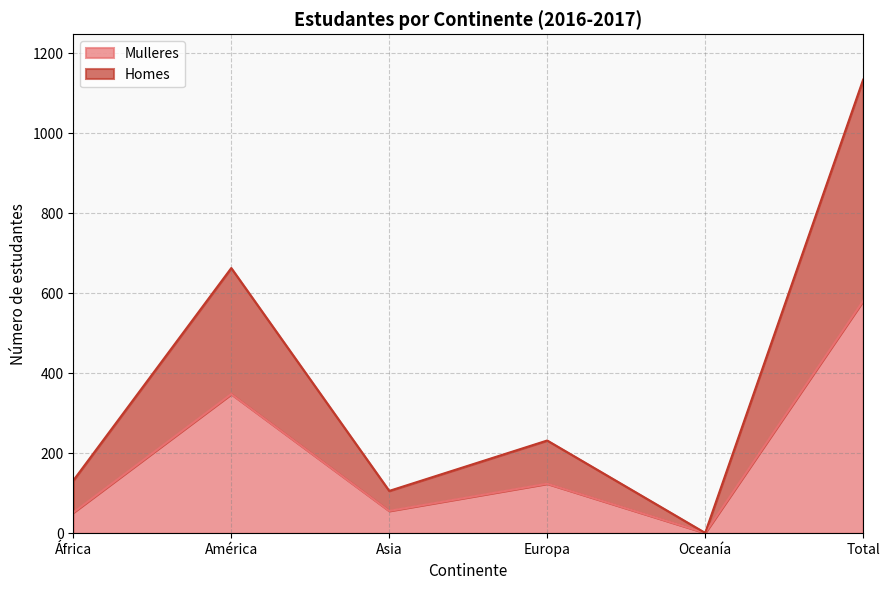

Which series has the largest total across all categories?

Homes